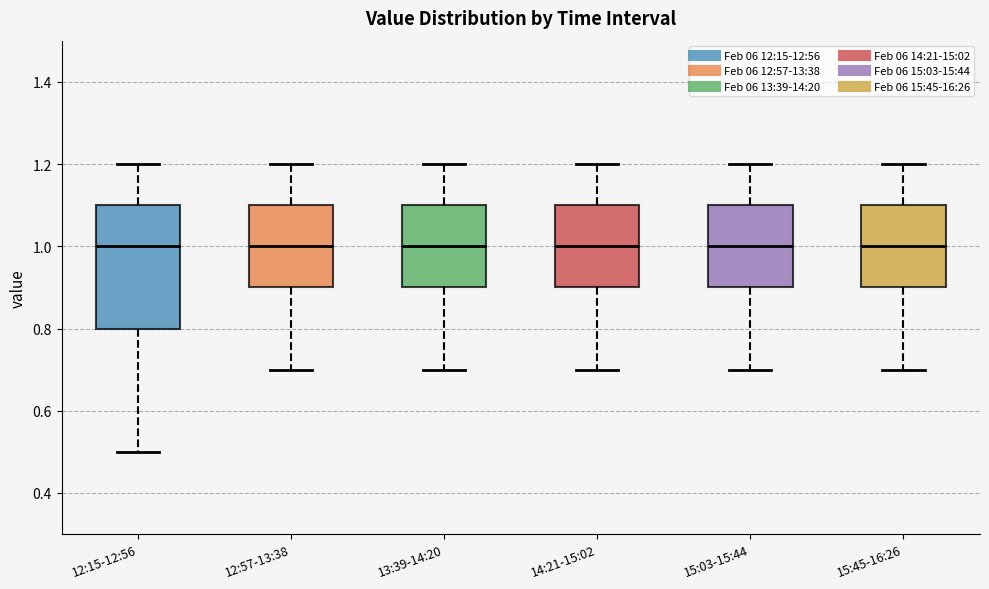

Comparing the boxes themselves (not the whiskers), which one is the tallest?

12:15-12:56